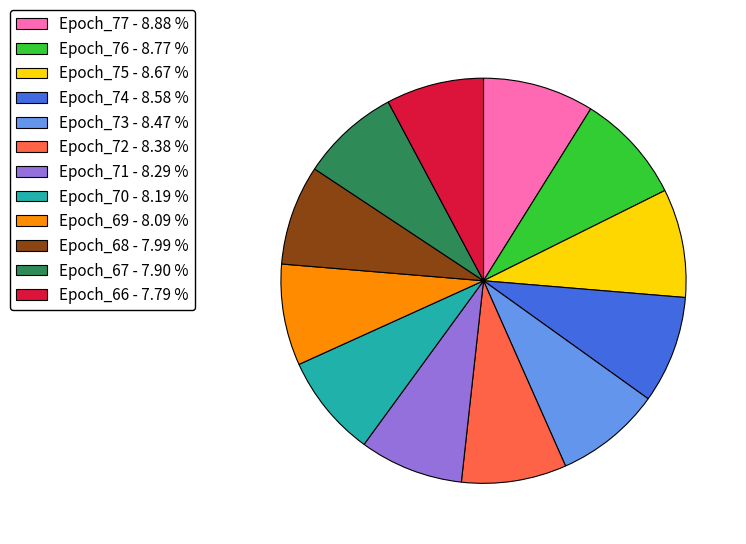

Count the number of slices in the pie.

12